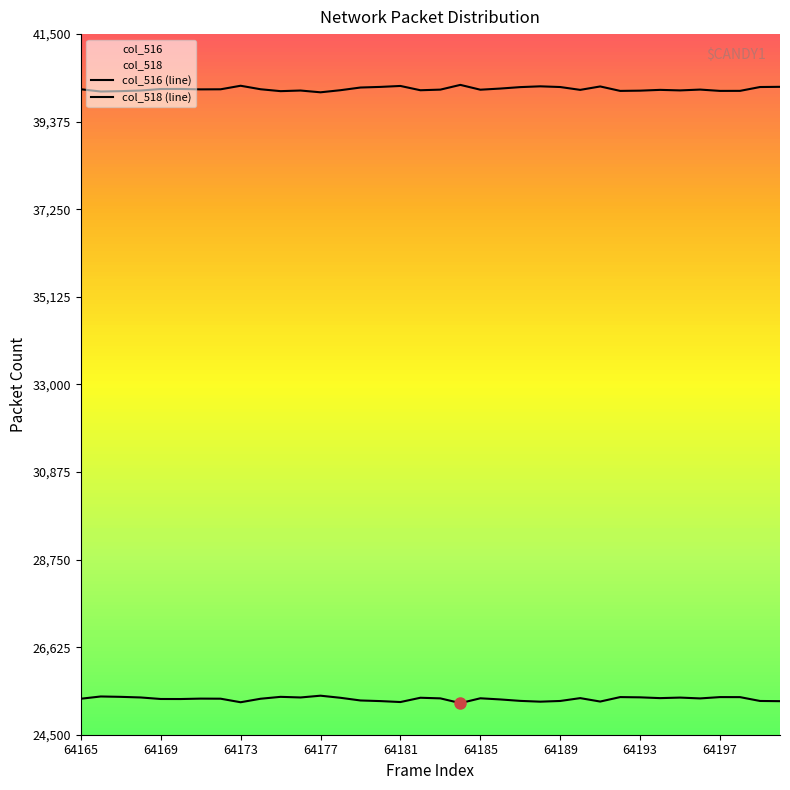

Does the chart have visible grid lines?

No